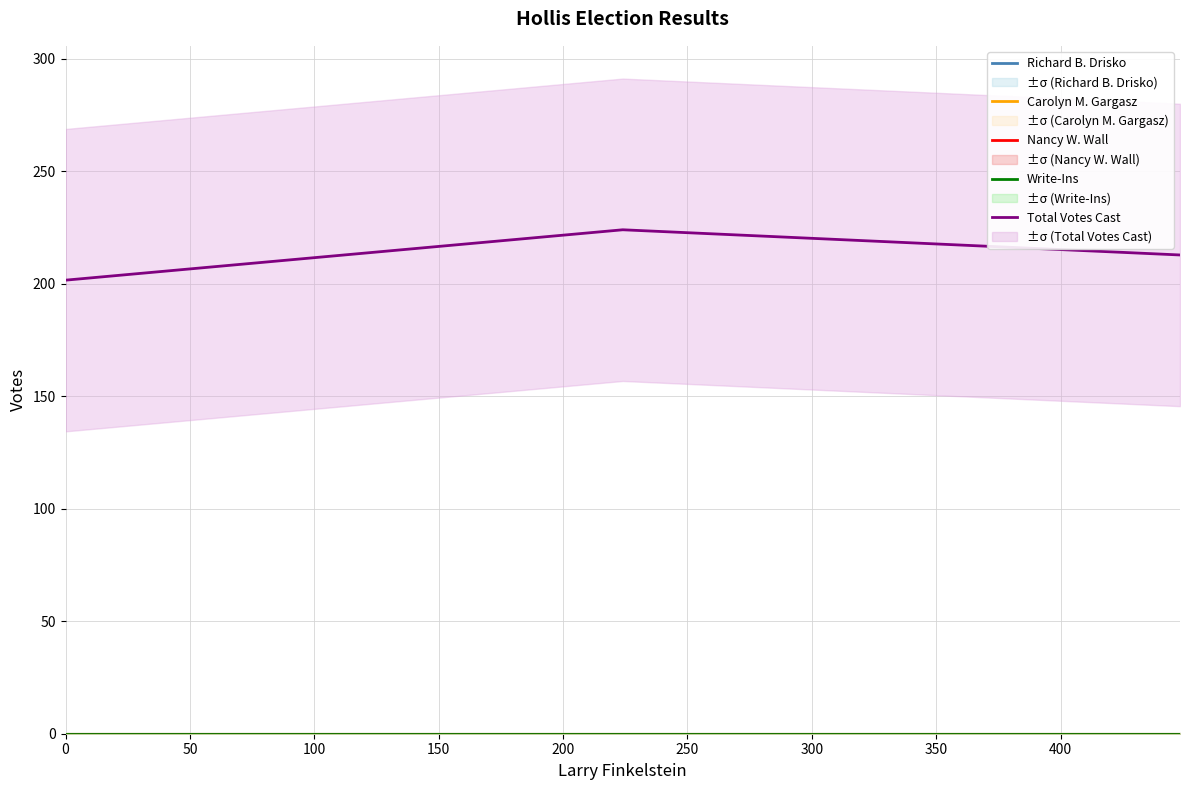

Which series has the widest spread of values?

Total Votes Cast